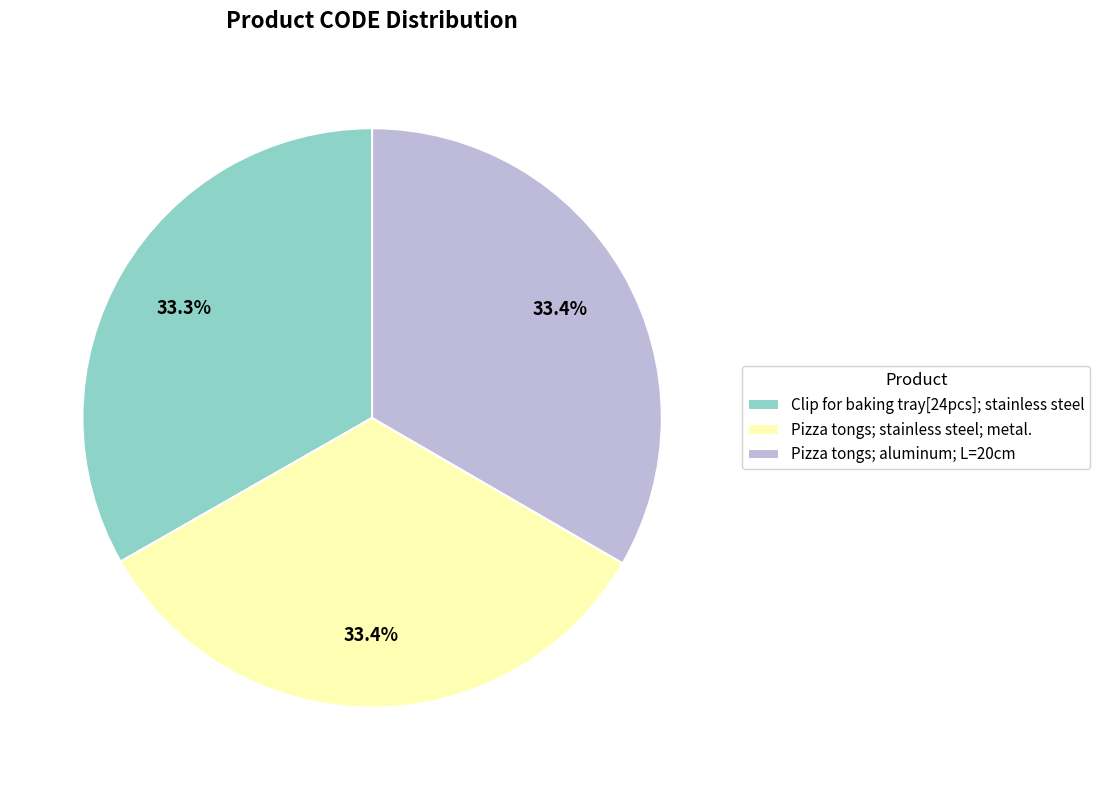

How many segments does this pie chart have?

3